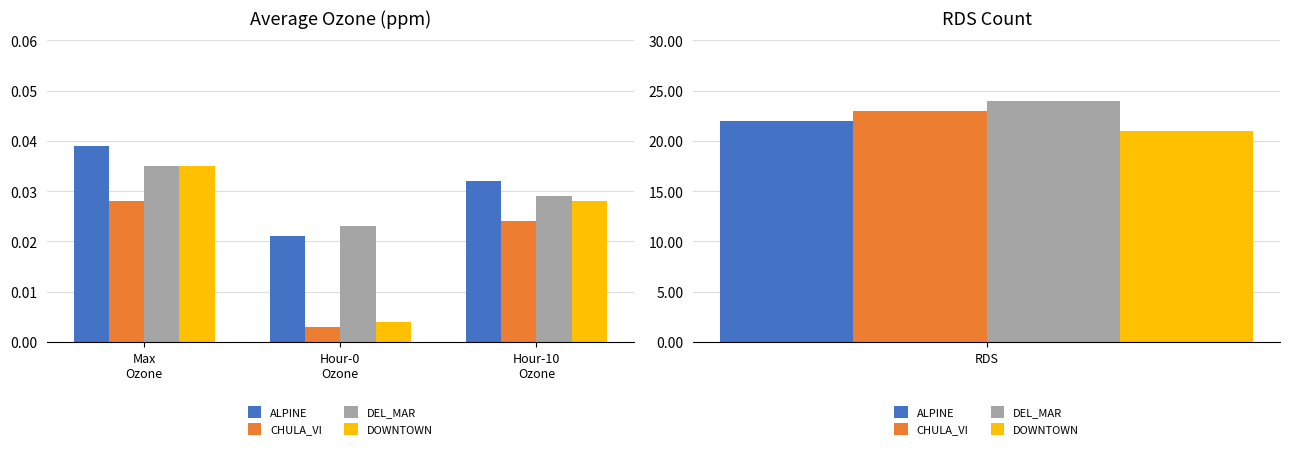

At which category is the sum across all series the highest?

Max
Ozone